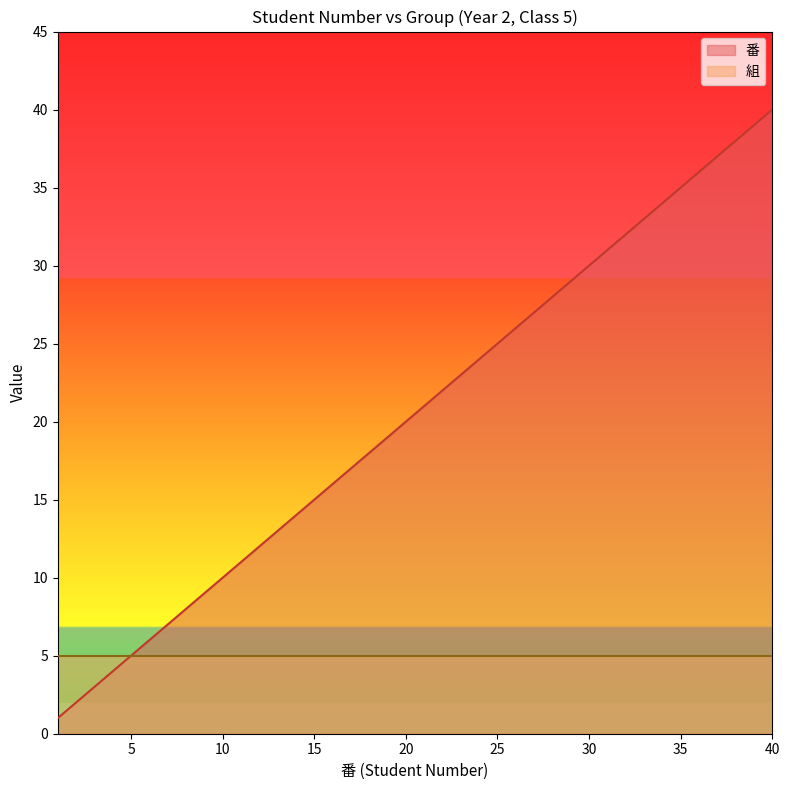

Rank the categories by value from lowest to highest.

1, 2, 3, 4, 5, 6, 7, 8, 9, 10, 11, 12, 13, 14, 15, 16, 17, 18, 19, 20, 21, 22, 23, 24, 25, 26, 27, 28, 29, 30, 31, 32, 33, 34, 35, 36, 37, 38, 39, 40